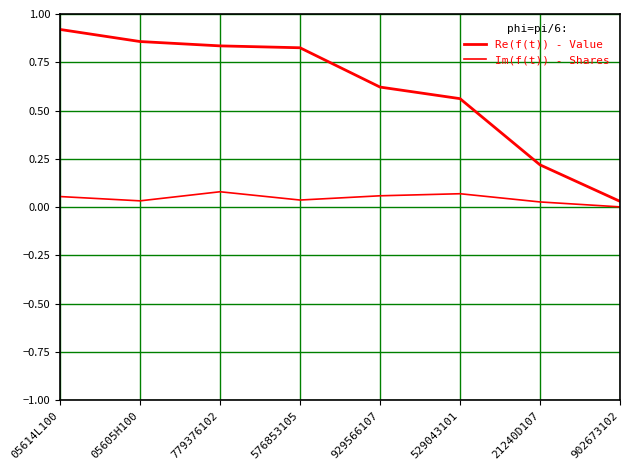

What is the difference between the highest and lowest values at 21240D107?

0.2